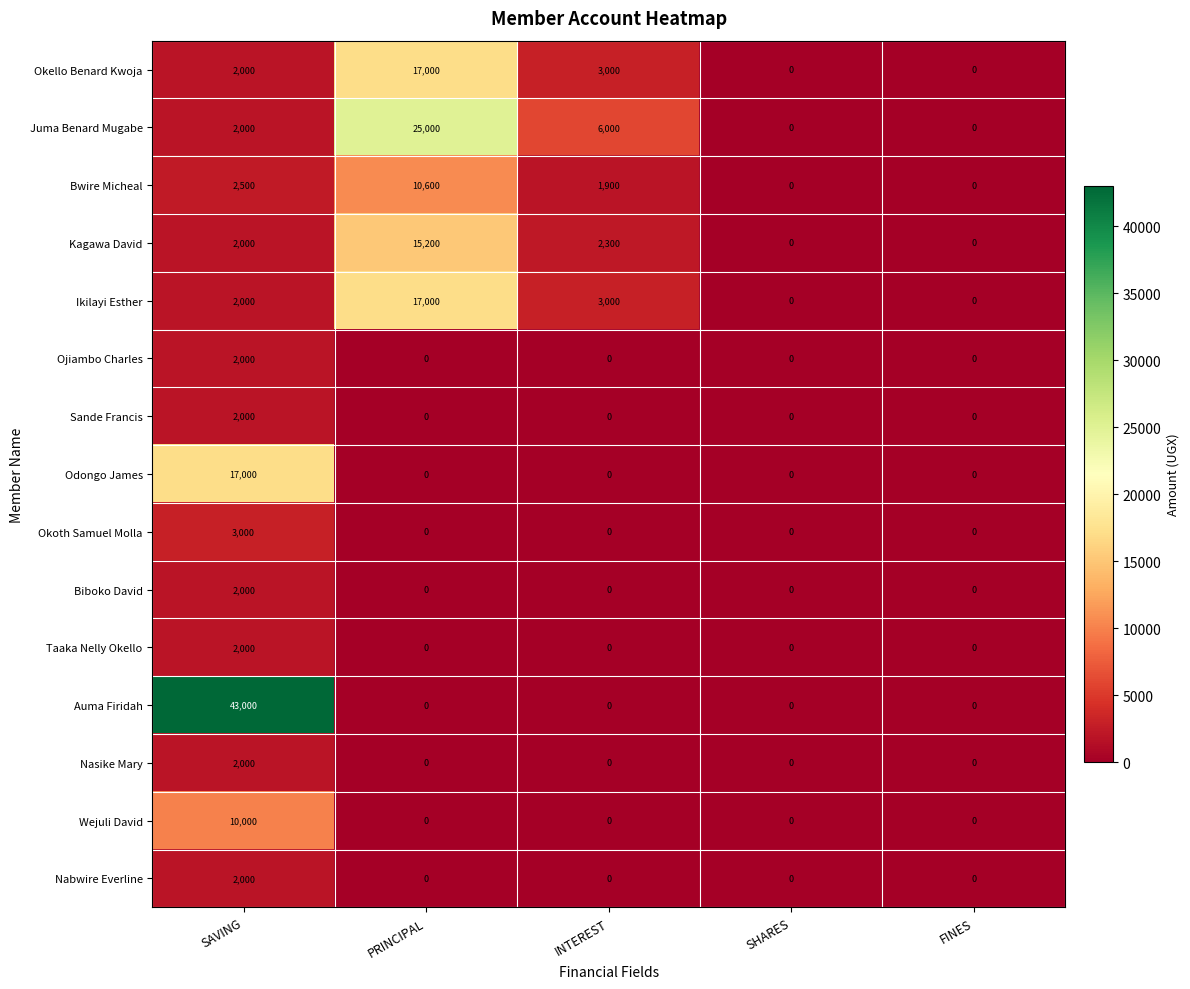

Which series has the largest total across all categories?

Auma Firidah